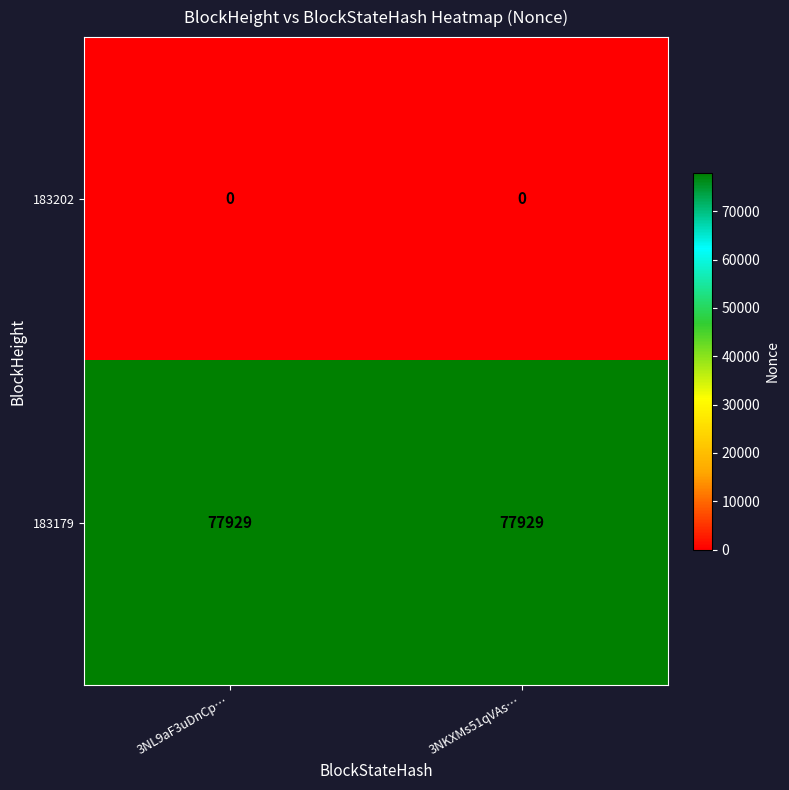

Is the value of 183202 at 3NL9aF3uDnCp… greater than the value of 183179 at 3NKXMs51qVAs…?

No